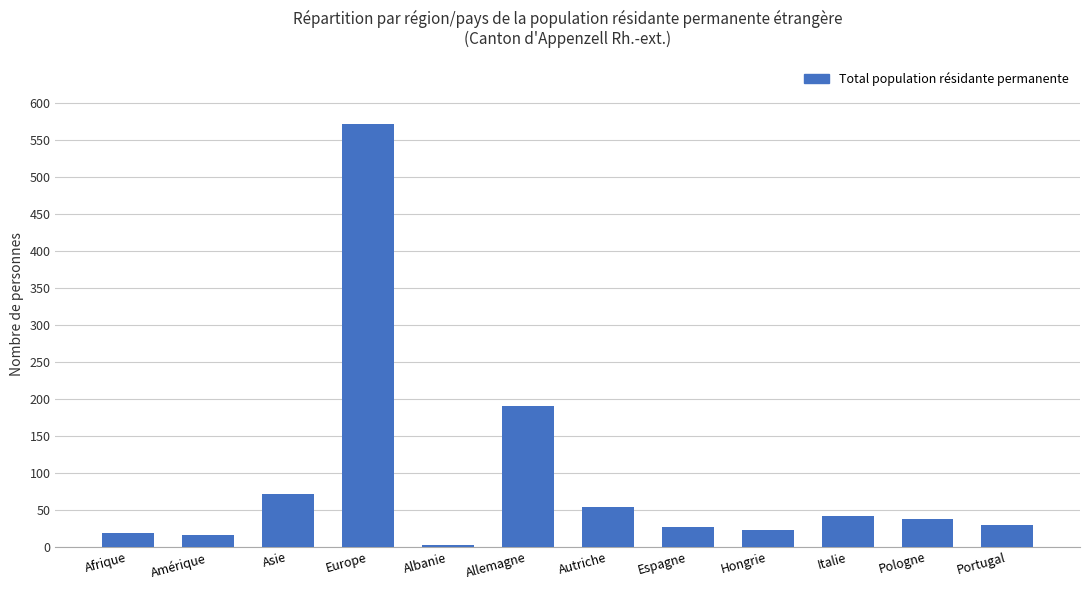

Between Portugal and Allemagne, which is larger?

Allemagne